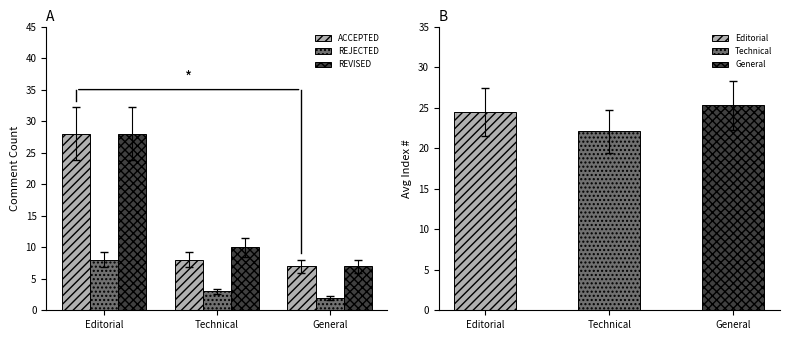

How many bars are there in total?

9